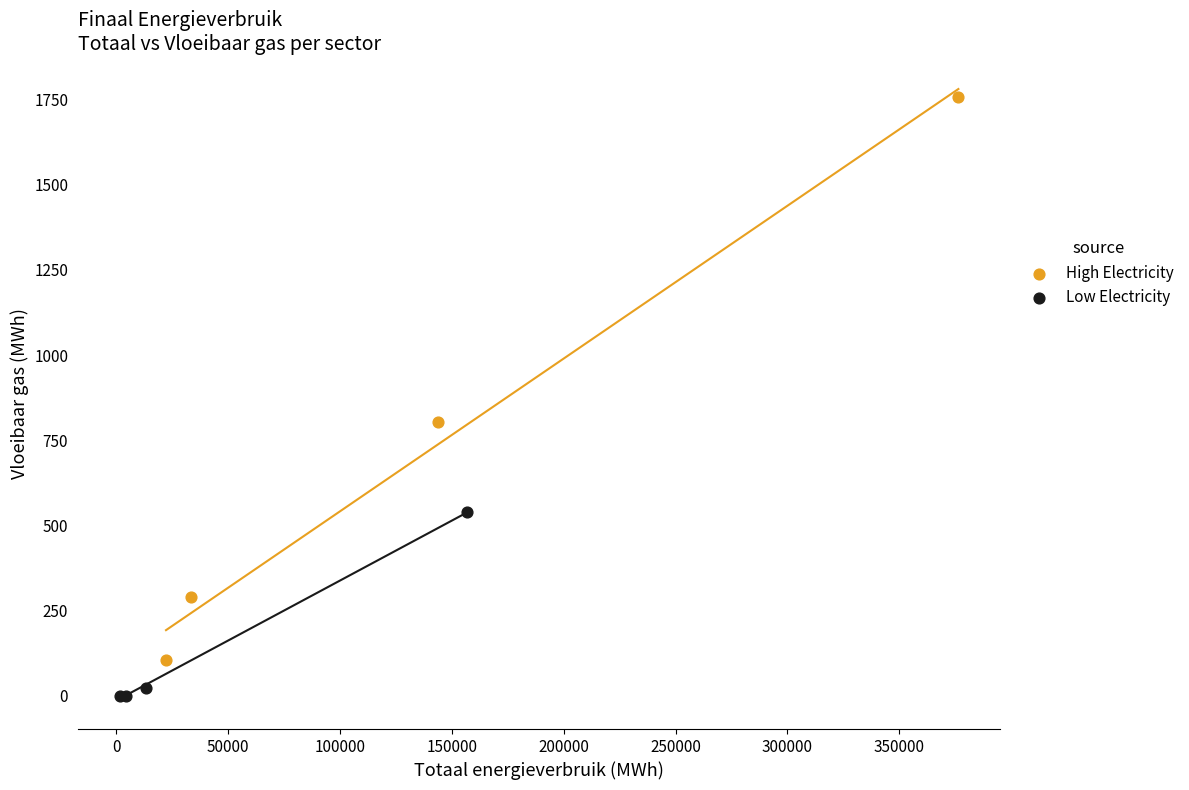

Which series contains the lowest Y value?

Low Electricity